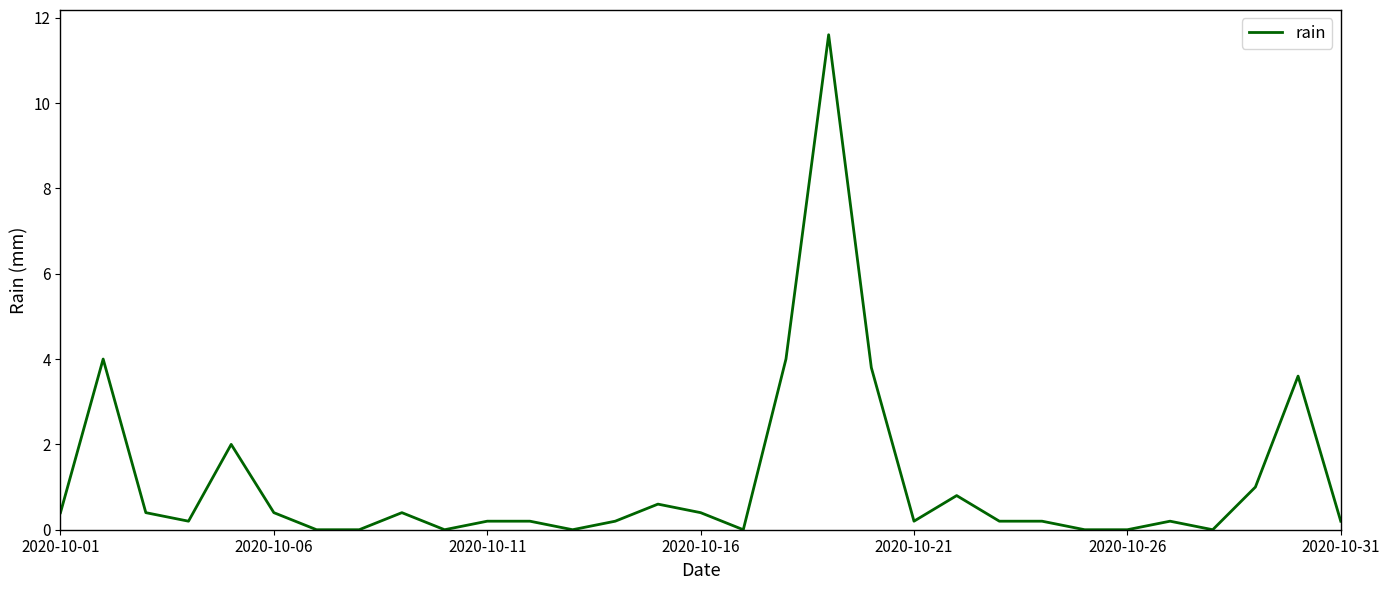

What is the maximum value shown in the chart?

11.6